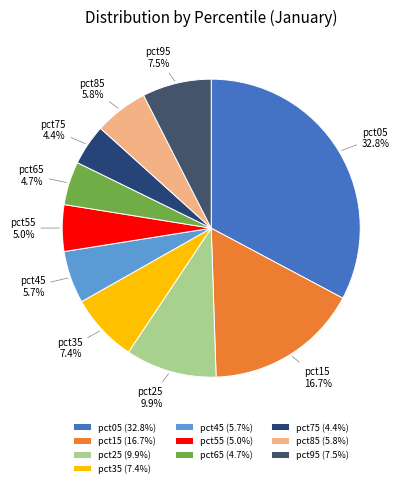

To the nearest percent, what portion does pct45 represent?

6%